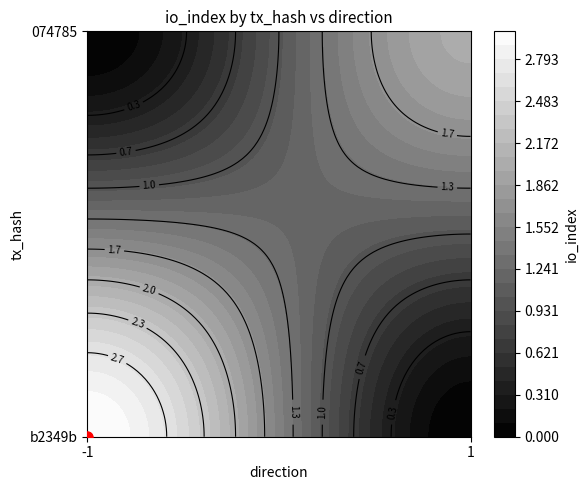

What is the average value of the b2349b series?

1